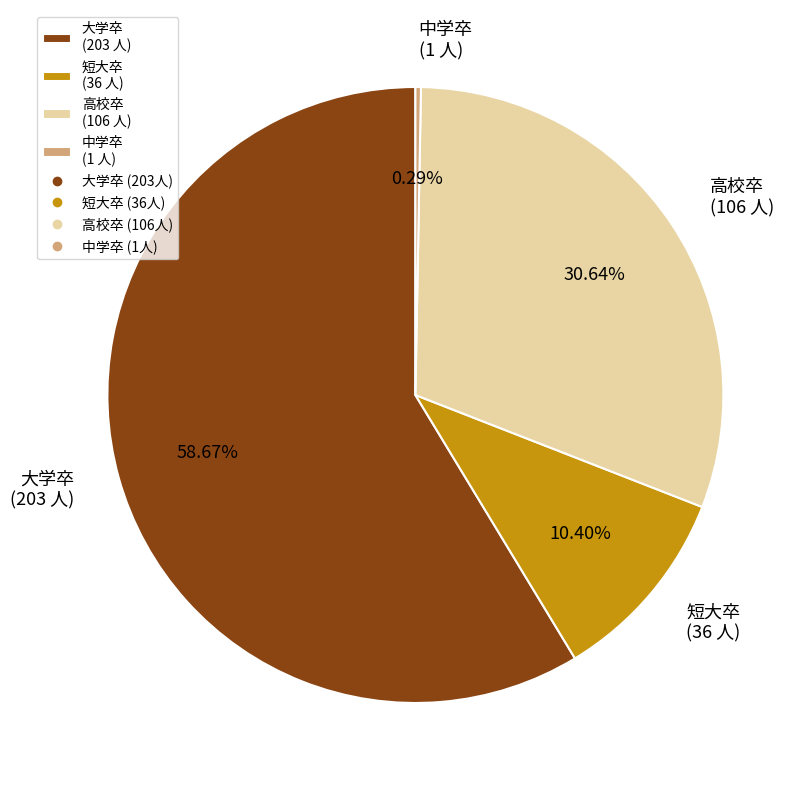

Between 中学卒 and 大学卒, which is larger?

大学卒